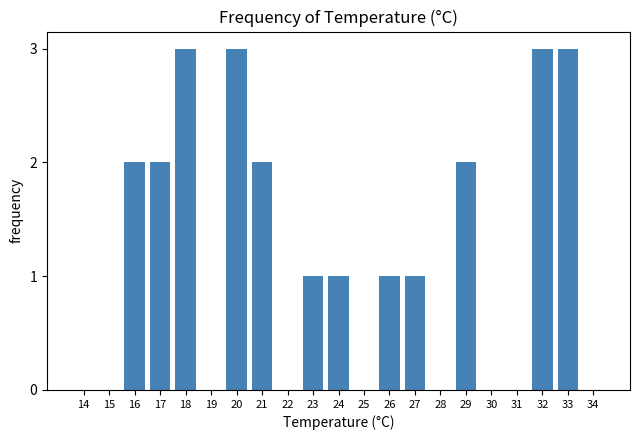

Reading left to right, transcribe all the data shown in this chart.

14=0	15=0	16=2	17=2	18=3	19=0	20=3	21=2	22=0	23=1	24=1	25=0	26=1	27=1	28=0	29=2	30=0	31=0	32=3	33=3	34=0